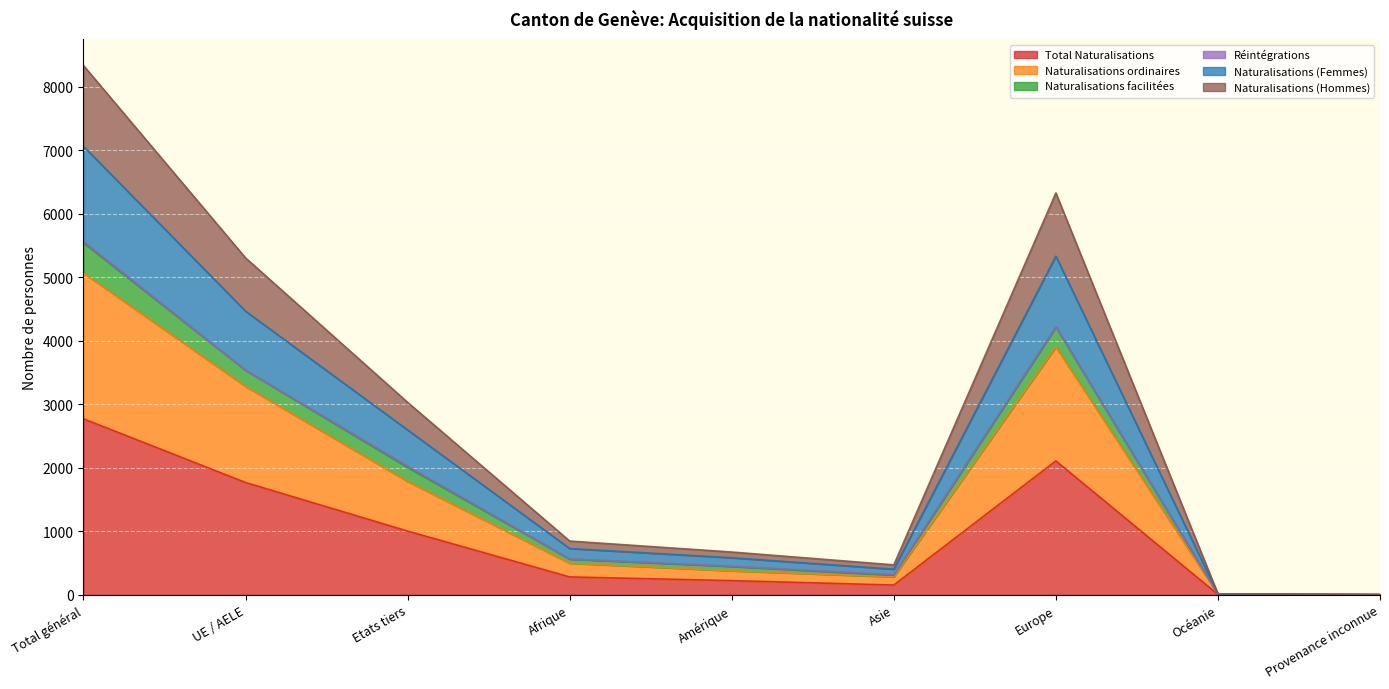

True or false: Naturalisations (Femmes) has more than 1 interior local peaks.

False